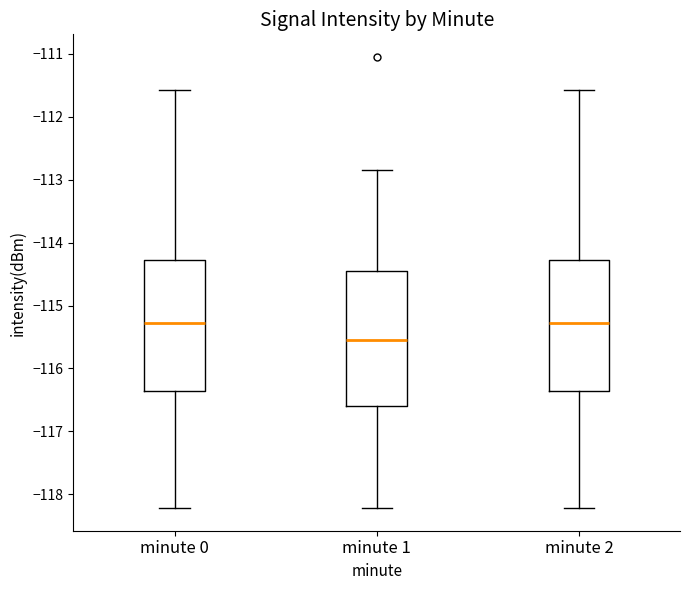

Reading left to right, transcribe this box plot: for each box, give where its median line is, the range the box spans, and where its two whiskers end, as read against the y-axis. The values are not printed on the chart, so give them approximately, as read against the axis.

minute 0: median -115.3, box -116.4 to -114.3, whiskers -118.2 to -111.6
minute 1: median -115.5, box -116.6 to -114.4, whiskers -118.2 to -112.8
minute 2: median -115.3, box -116.4 to -114.3, whiskers -118.2 to -111.6